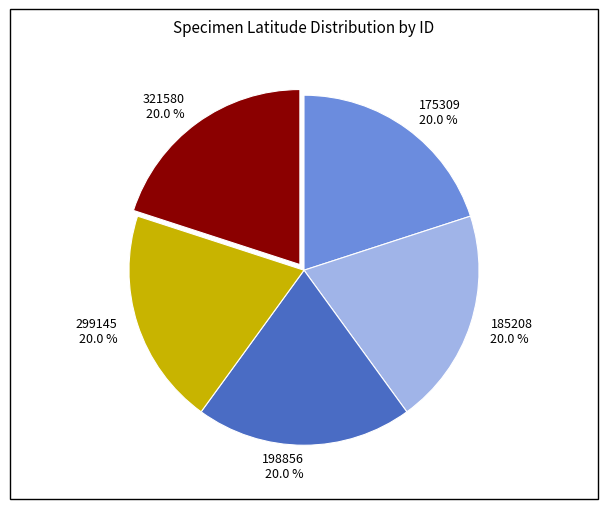

Is the sum of 321580 and 299145 greater than half?

No